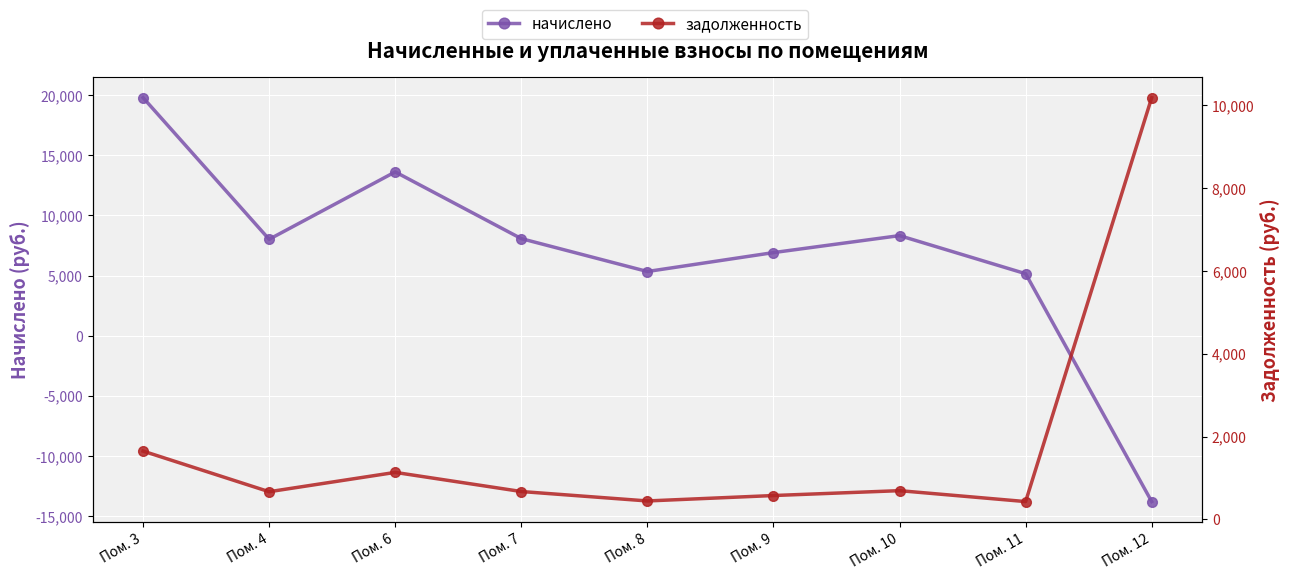

Rank the categories by начислено value from lowest to highest.

Пом. 12, Пом. 11, Пом. 8, Пом. 9, Пом. 4, Пом. 7, Пом. 10, Пом. 6, Пом. 3